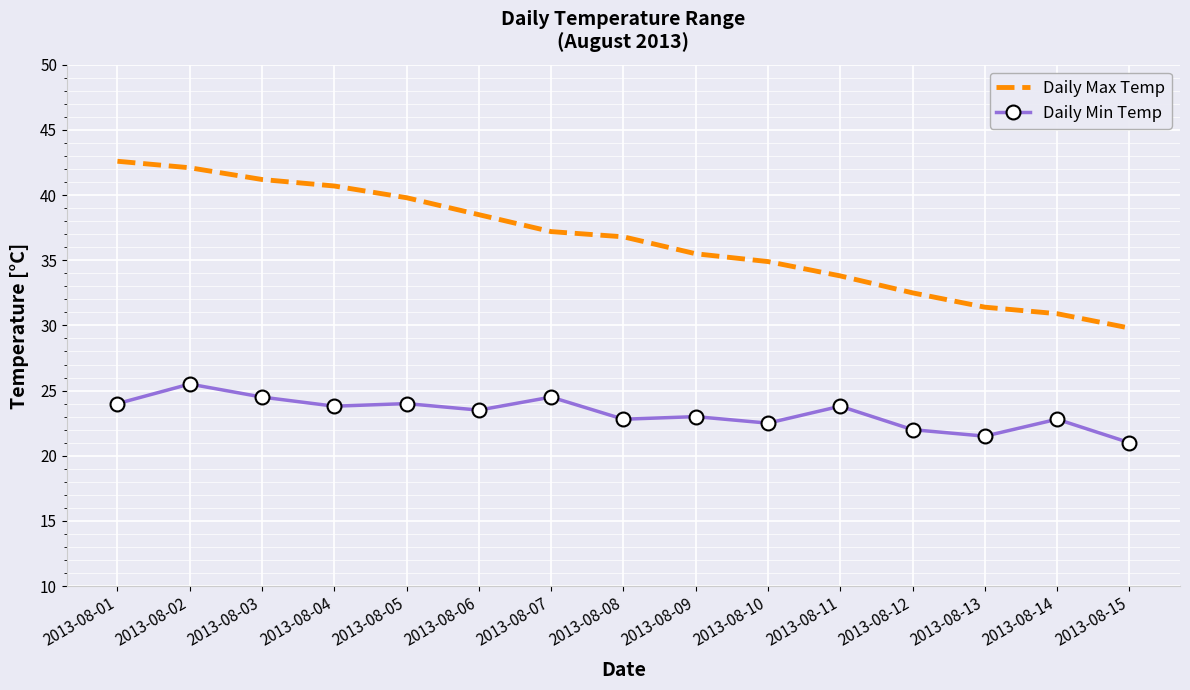

What is the sum of the Daily Max Temp values at 2013-08-08 and 2013-08-10?

71.7